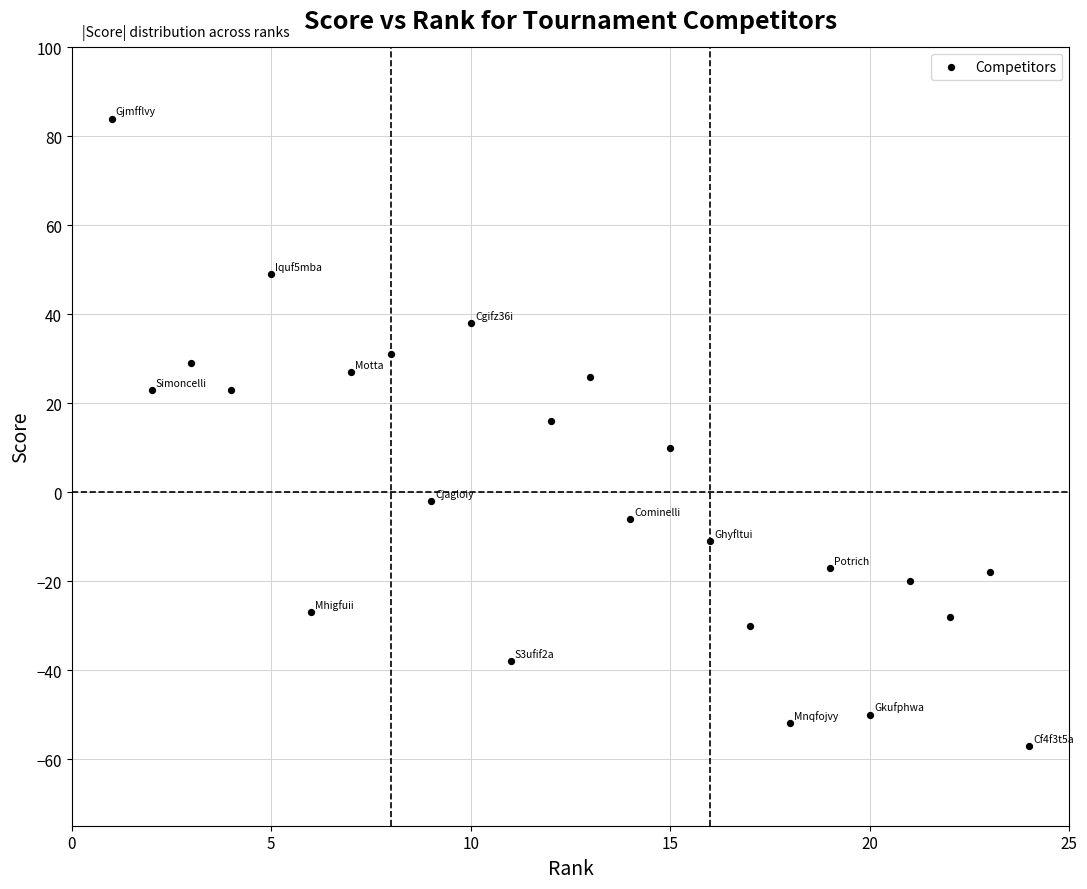

What is the range of X values (max minus min)?

23